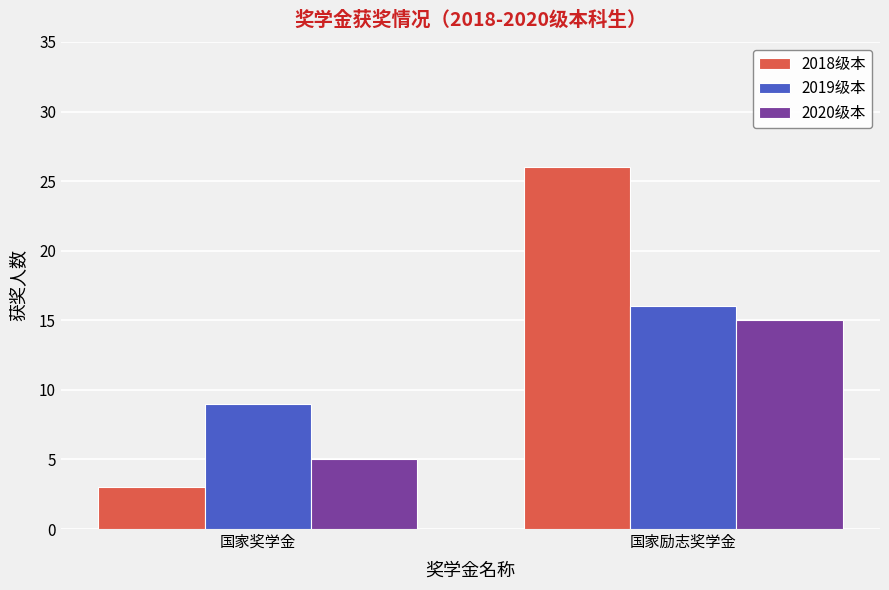

What are all the series names shown in the legend?

2018级本, 2019级本, 2020级本